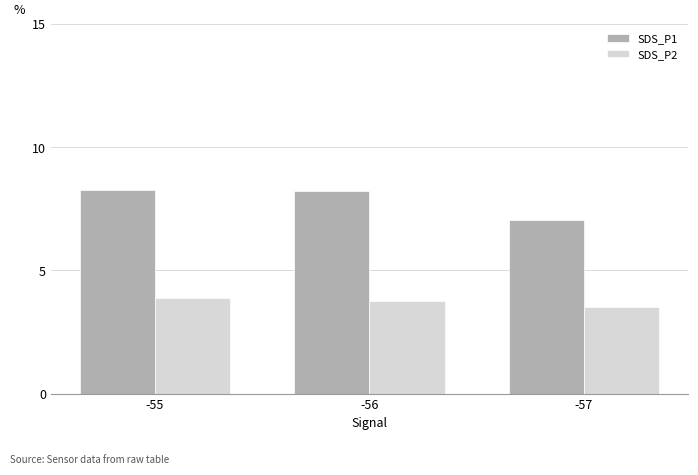

What is the minimum value for SDS_P2?

3.5